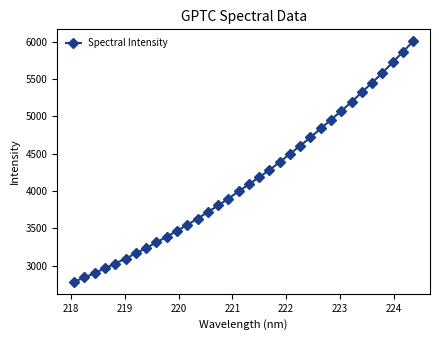

What is the value of the 8th point from the left?

3236.2